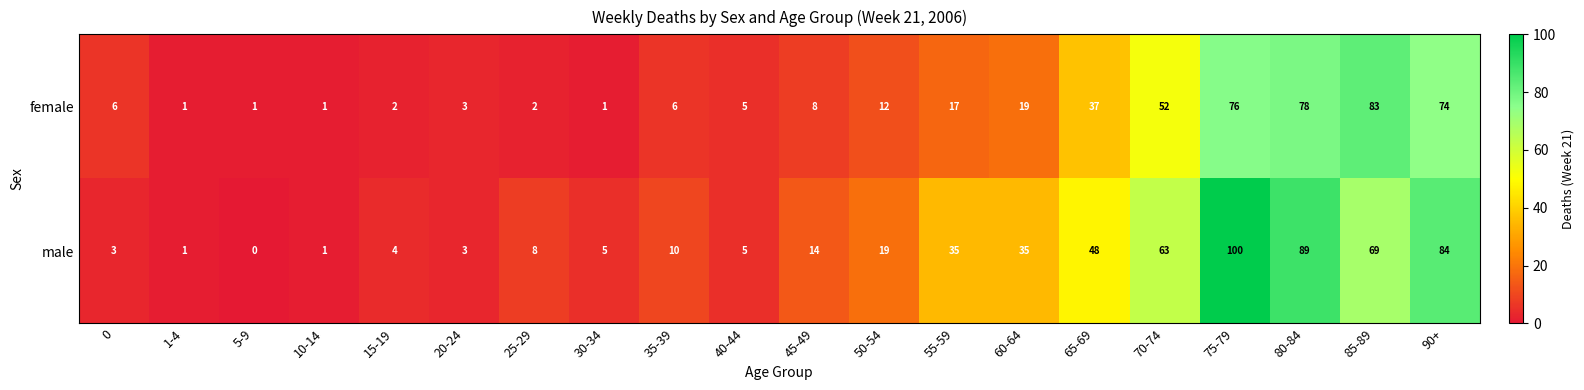

What is the approximate value of male at 50-54, to the nearest 5?

20